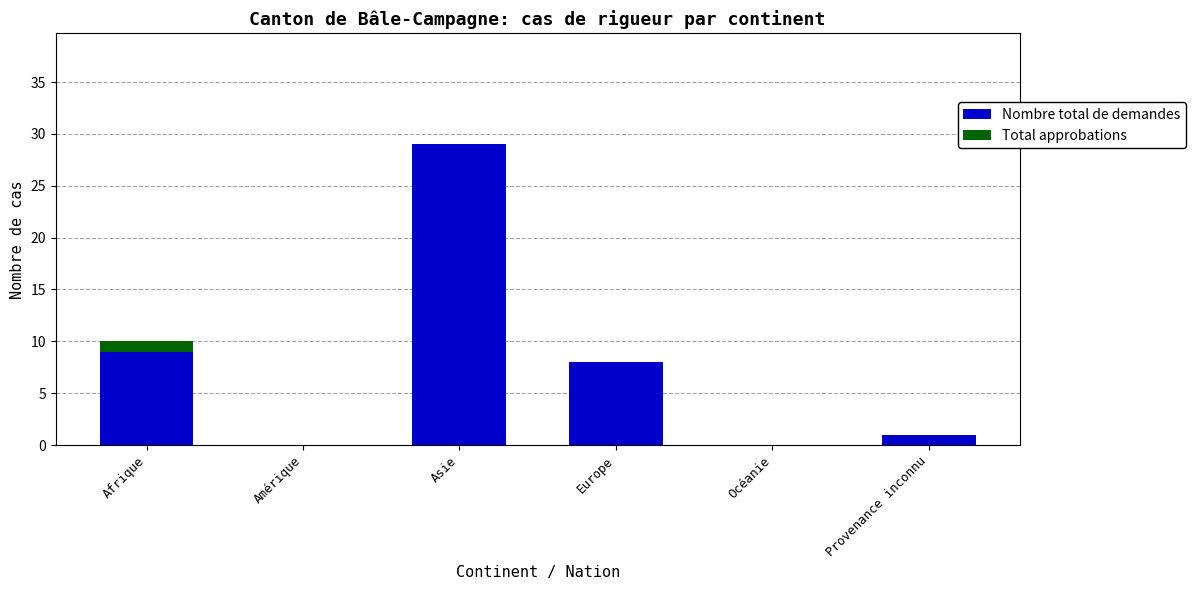

Reading left to right, transcribe the values for Nombre total de demandes.

Afrique=9	Amérique=0	Asie=29	Europe=8	Océanie=0	Provenance inconnu=1